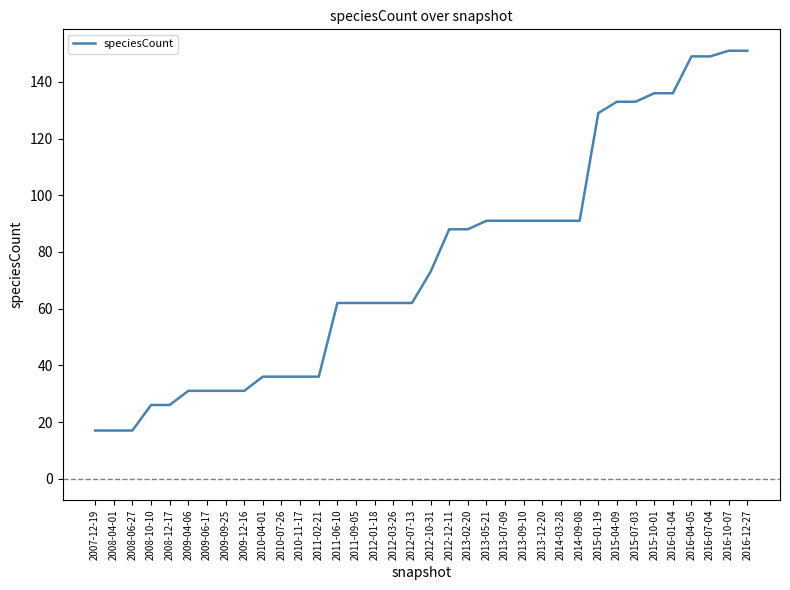

How many categories are shown in the chart?

36